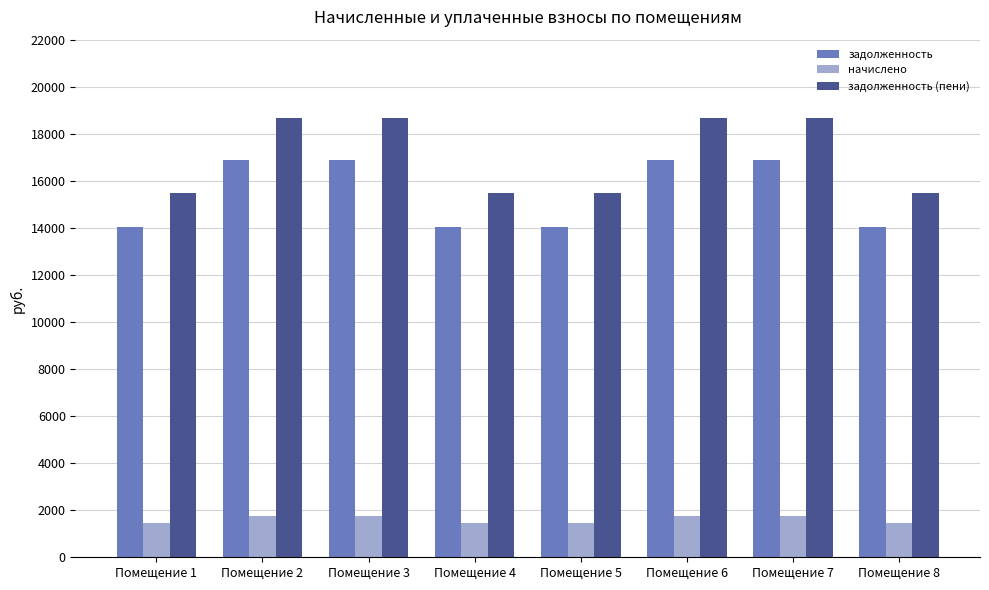

What is the sum of all начислено values?

12954.7